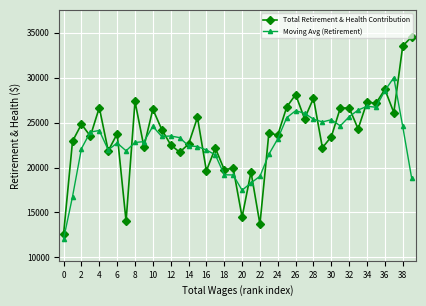

True or false: Moving Avg (Retirement) has more than 0 interior local peaks.

True